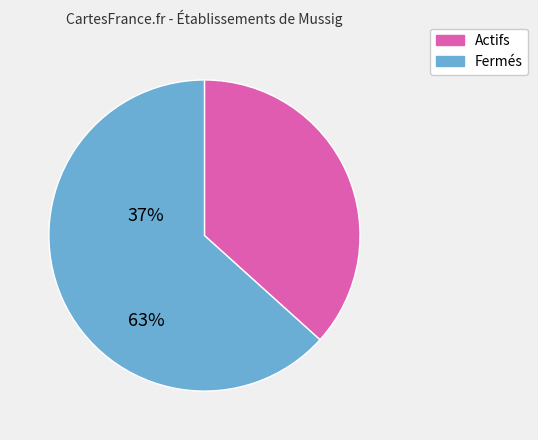

The Actifs slice represents 49% of the pie. True or false?

False